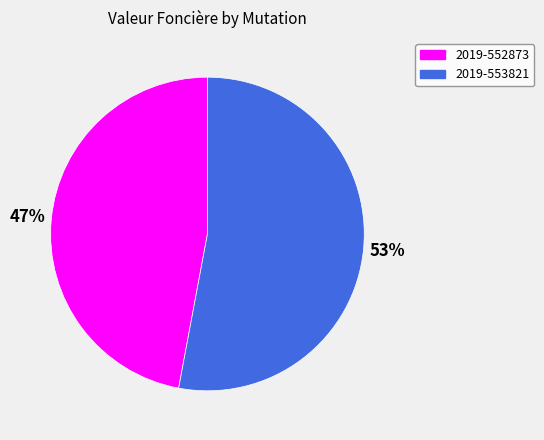

Does any single category account for the majority?

Yes